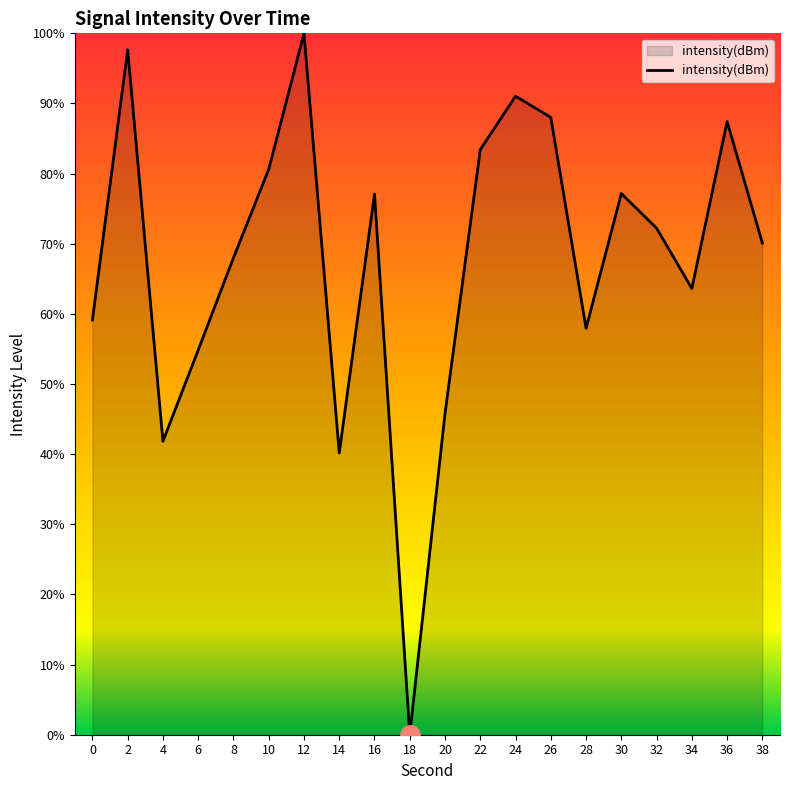

Which label corresponds to the smallest value in the chart?

18